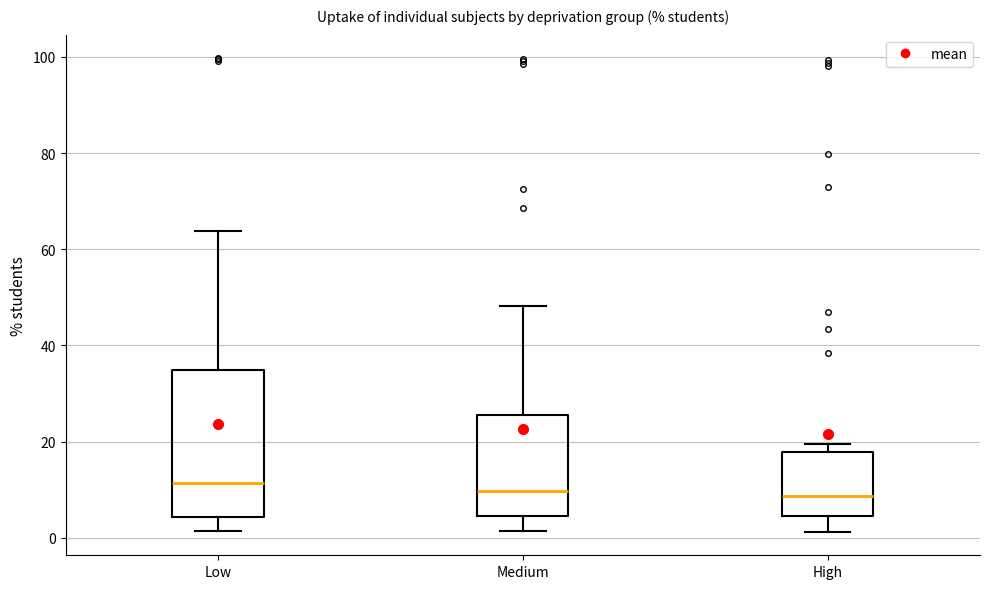

Reading left to right, transcribe this box plot: for each box, give where its median line is, the range the box spans, and where its two whiskers end, as read against the y-axis. The values are not printed on the chart, so give them approximately, as read against the axis.

Low: median 12, box 4 to 34, whiskers 2 to 64
Medium: median 10, box 4 to 26, whiskers 2 to 48
High: median 8, box 4 to 18, whiskers 2 to 20